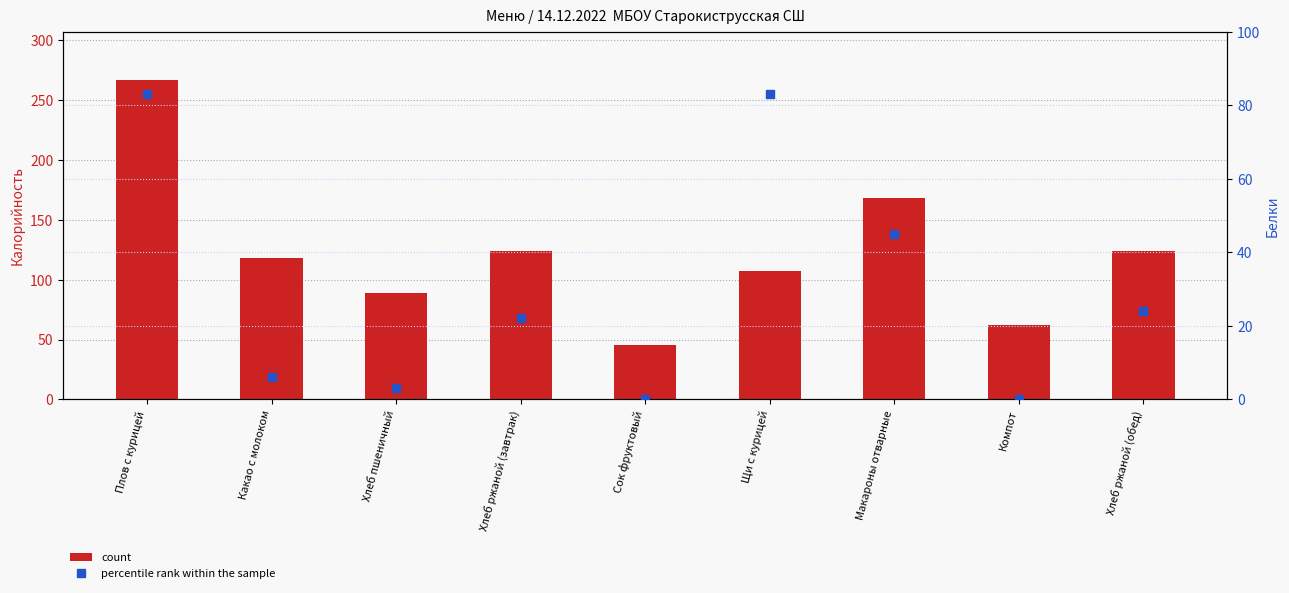

Is the value of count at Макароны отварные greater than the value of percentile rank within the sample at Щи с курицей?

Yes